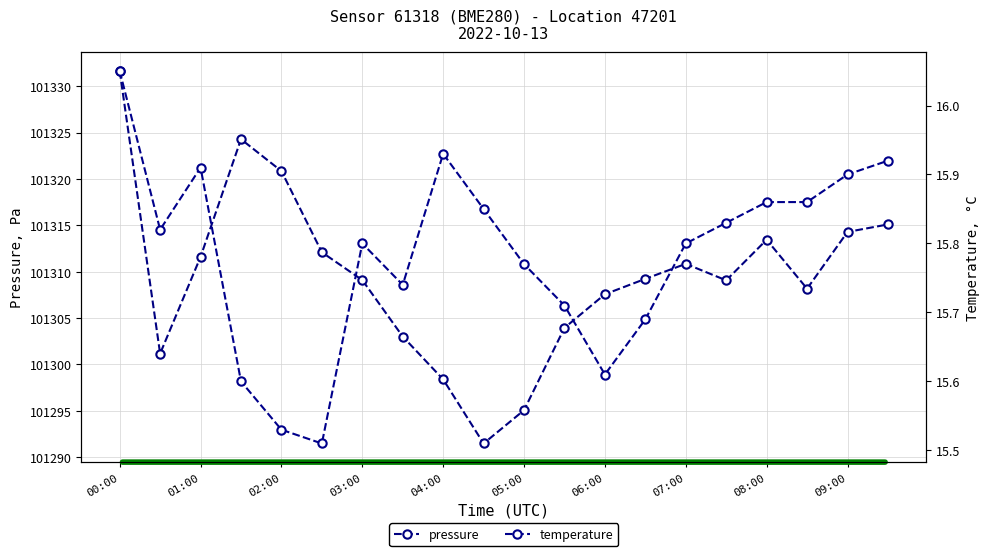

How many interior local valleys does the pressure series have?

4